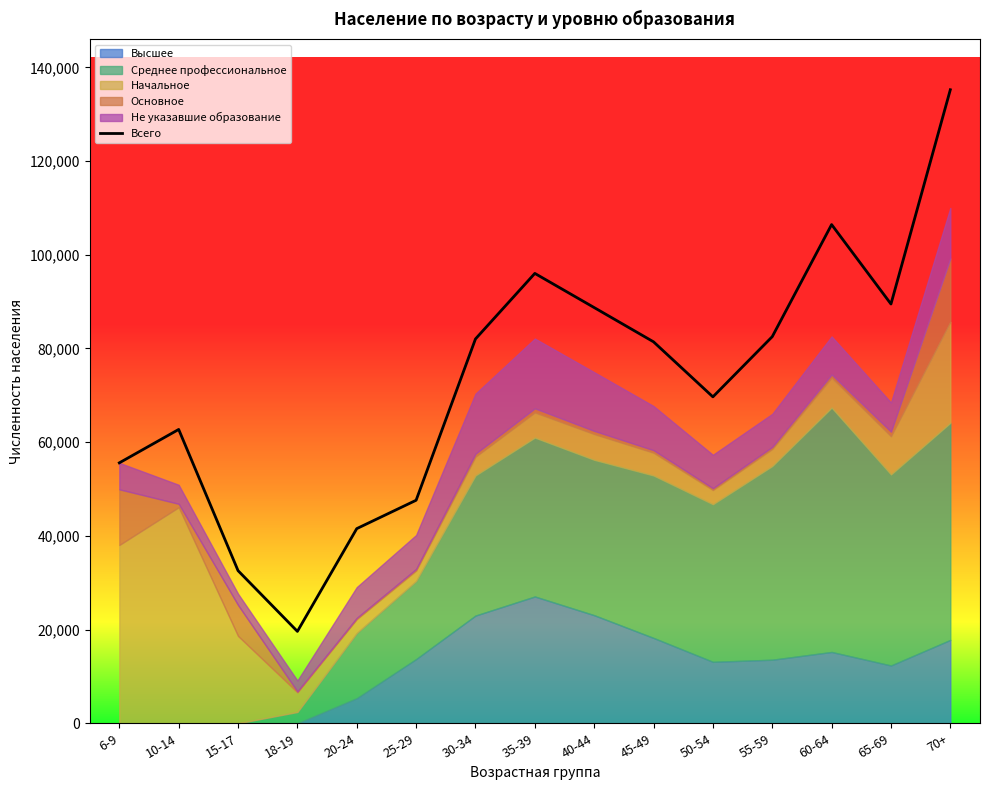

At which label does the data first exceed 81417?

30-34